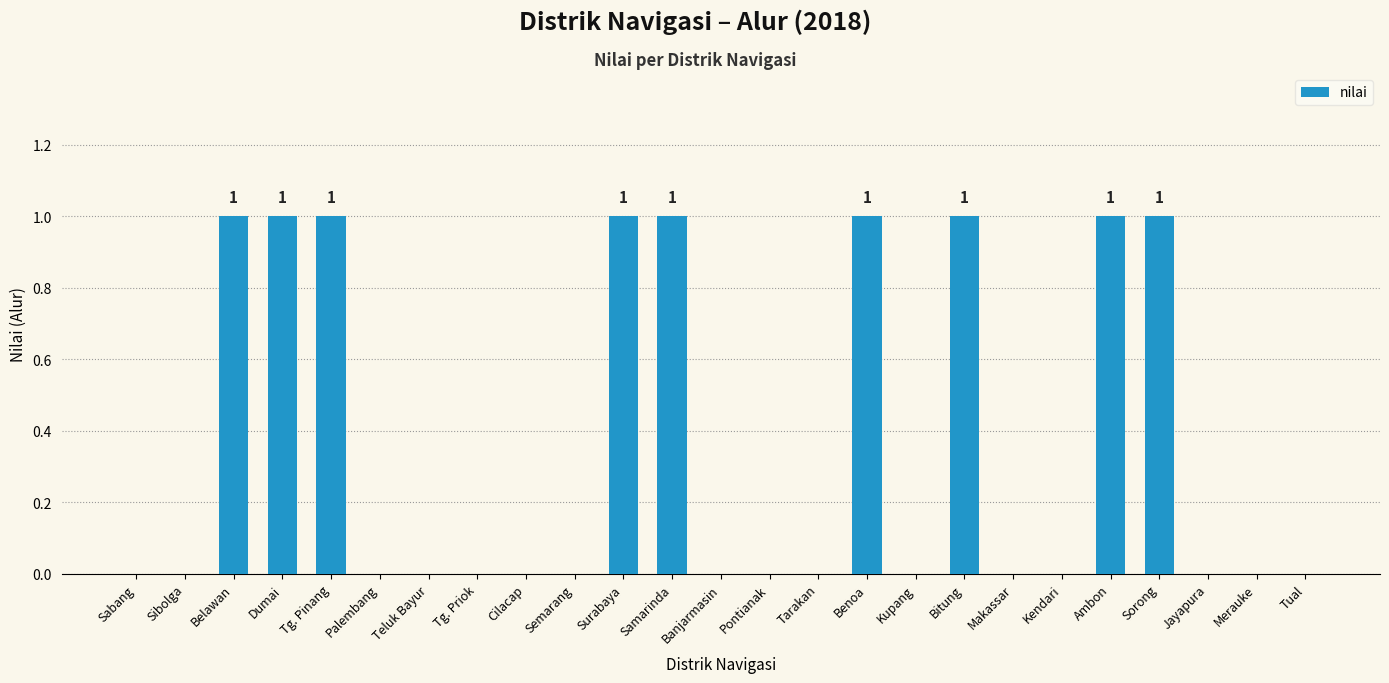

True or false: the data shows 0 at Teluk Bayur.

True